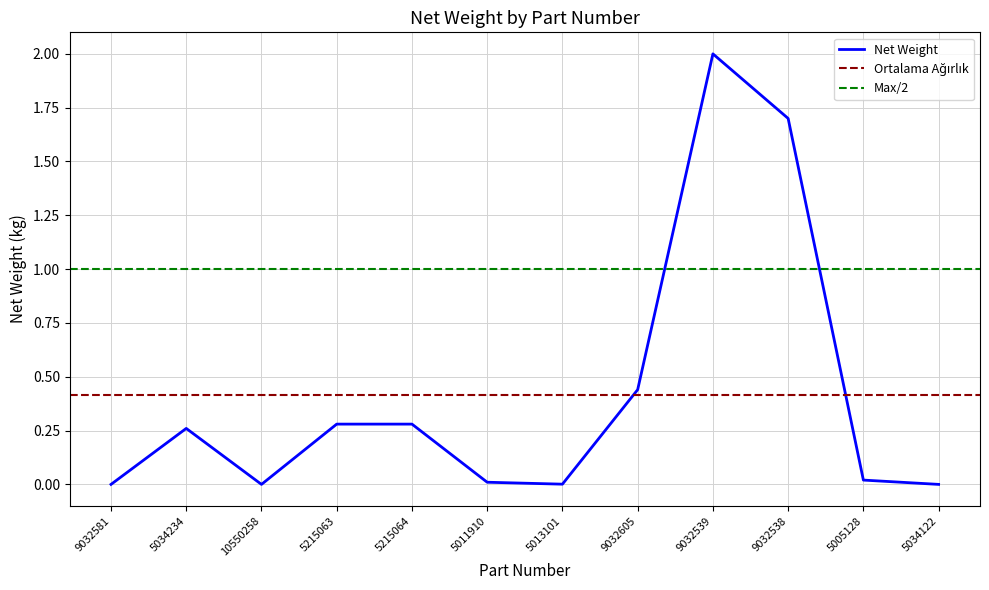

Rank the categories by value from lowest to highest.

9032581, 10550258, 5034122, 5013101, 5011910, 5005128, 5034234, 5215063, 5215064, 9032605, 9032538, 9032539